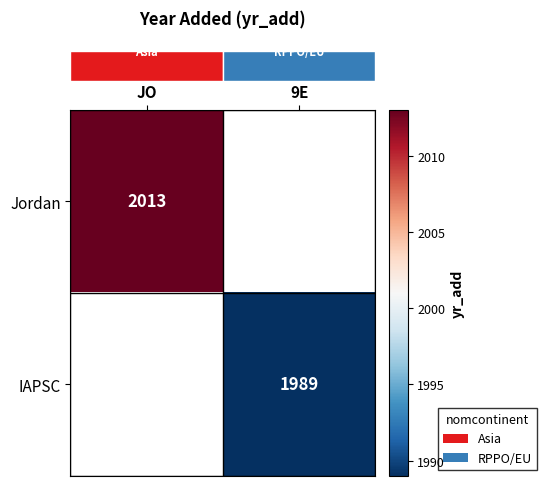

What is the greatest value displayed?

2013.0